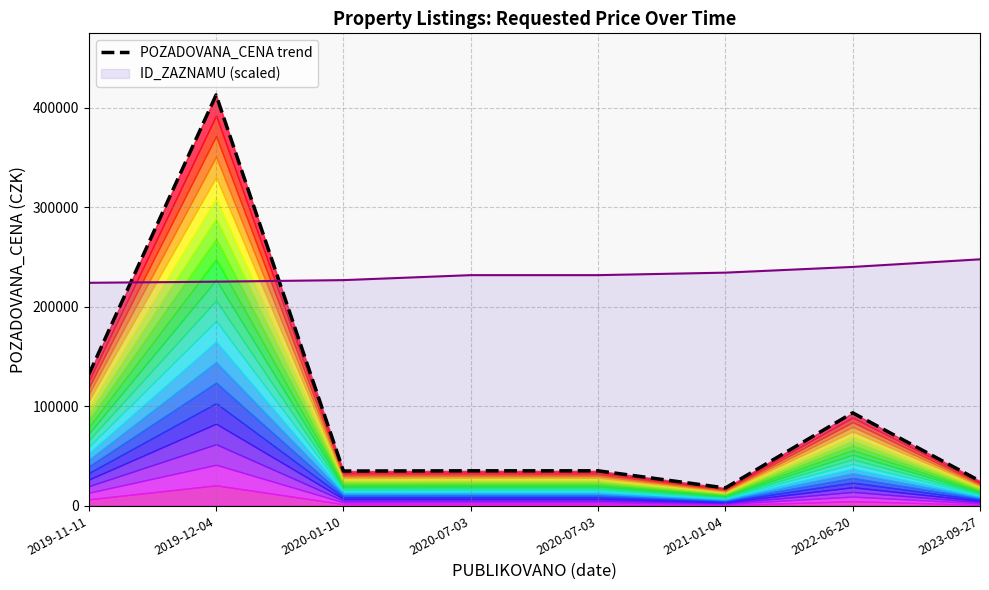

Does the chart have visible grid lines?

Yes